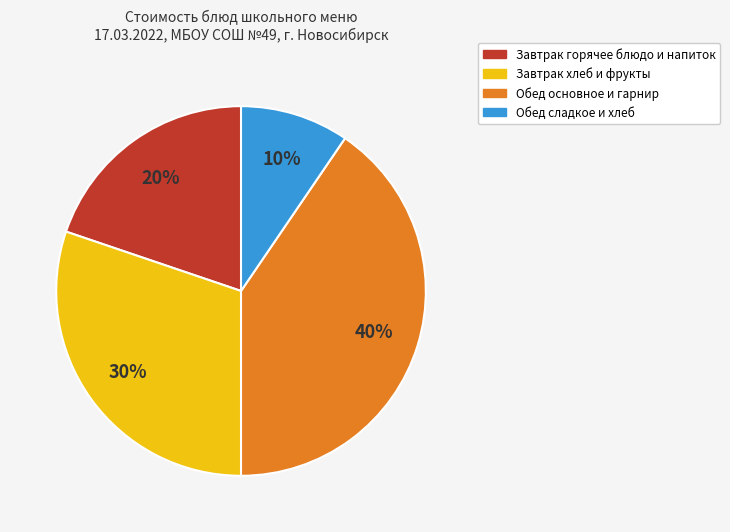

Does any single category account for the majority?

No